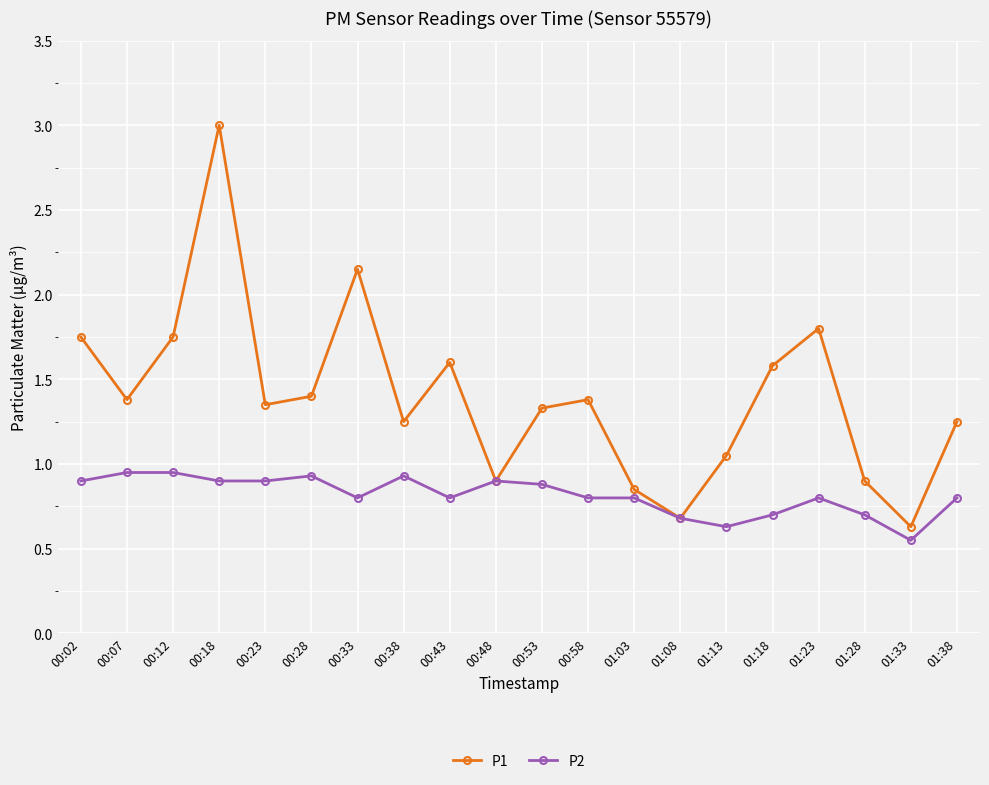

At which category is the sum across all series the highest?

00:18